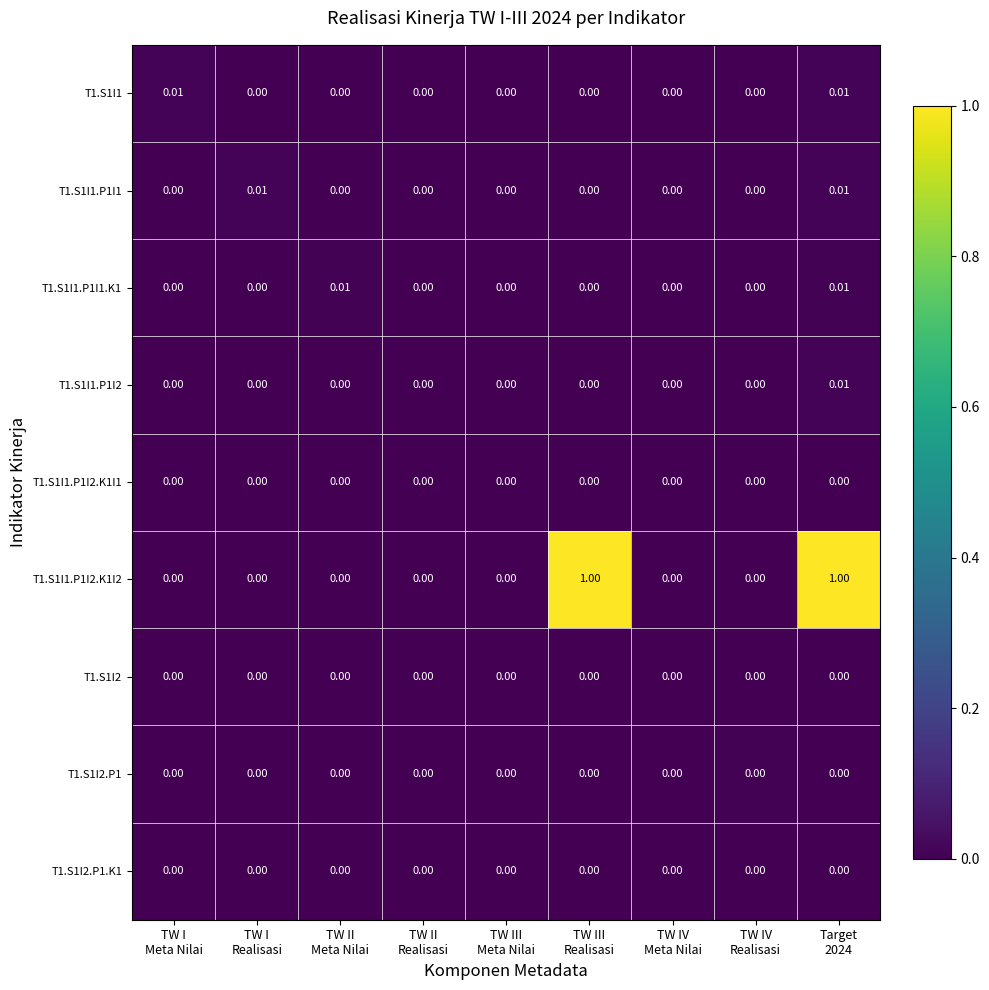

How many distinct data groups are displayed?

9